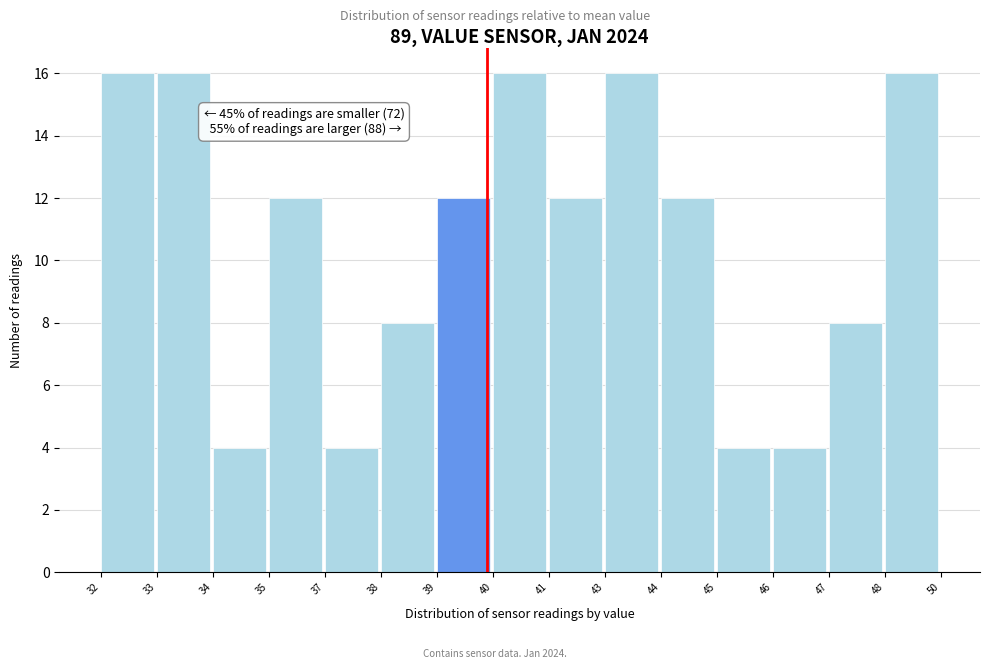

Reading left to right, what are all the values shown in this chart?

16	16	4	12	4	8	12	16	12	16	12	4	4	8	16